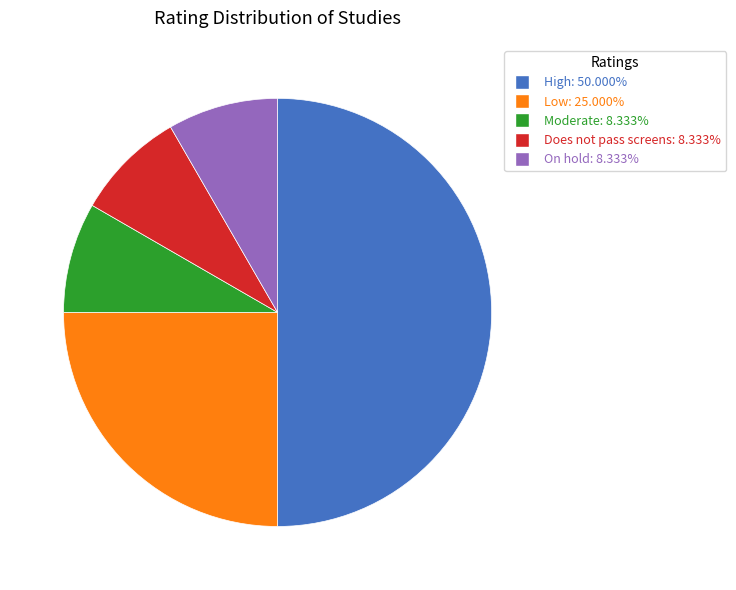

How many slices are in this pie chart?

5